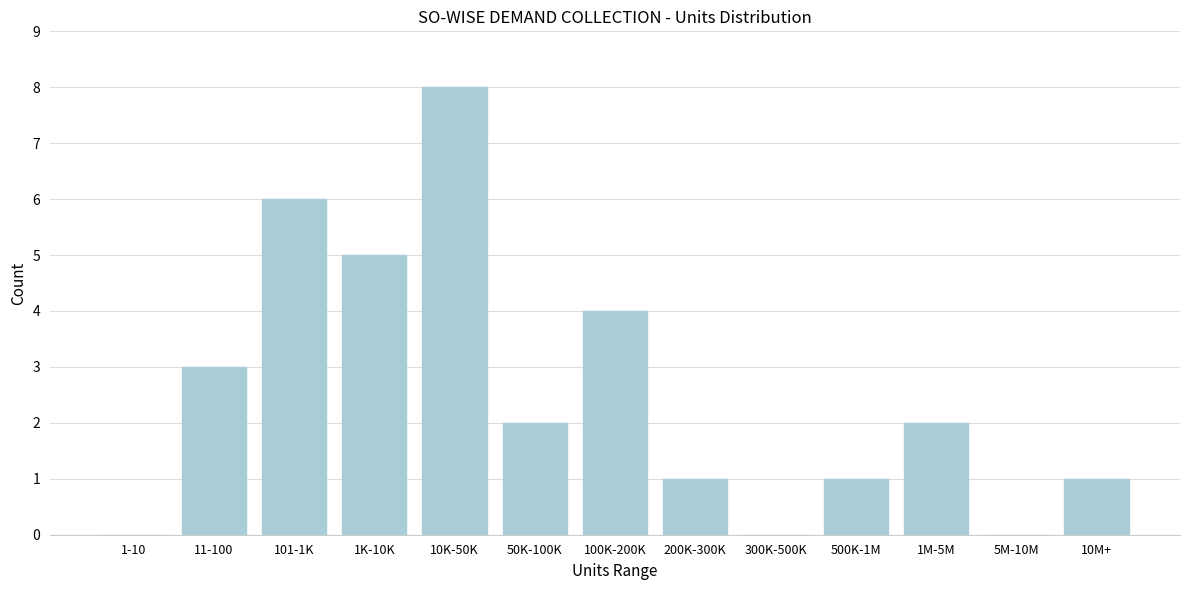

Reading left to right, extract all data points from this chart.

1-10=0	11-100=3	101-1K=6	1K-10K=5	10K-50K=8	50K-100K=2	100K-200K=4	200K-300K=1	300K-500K=0	500K-1M=1	1M-5M=2	5M-10M=0	10M+=1